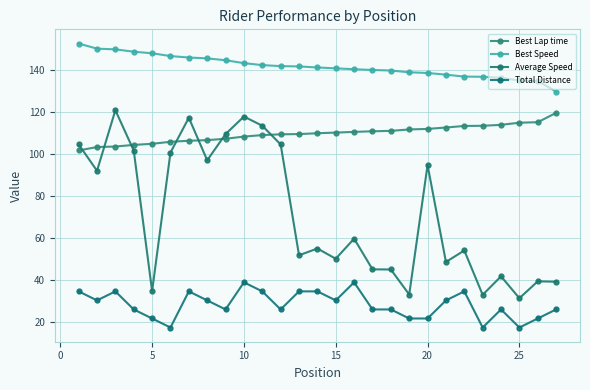

What is the sum of all Average Speed values?

1933.9